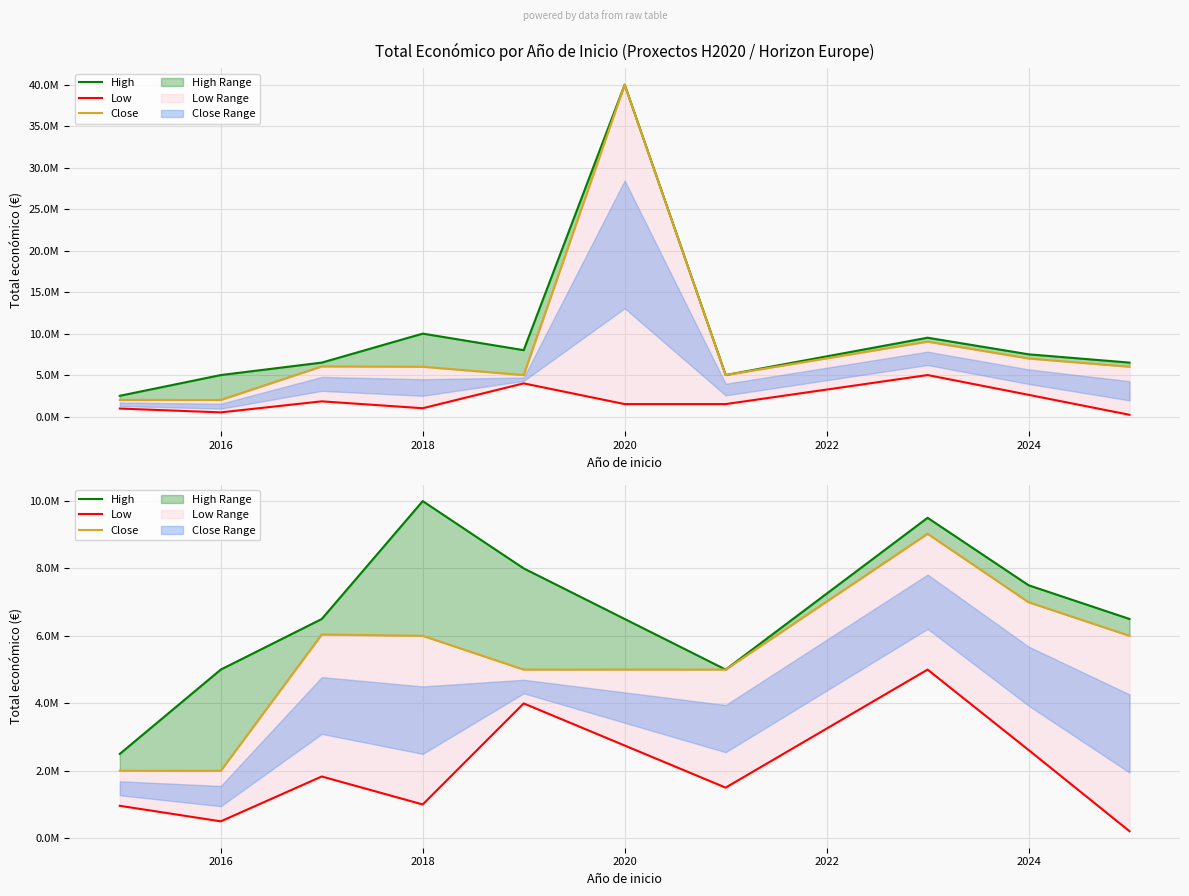

At which label does Close reach its minimum?

2016